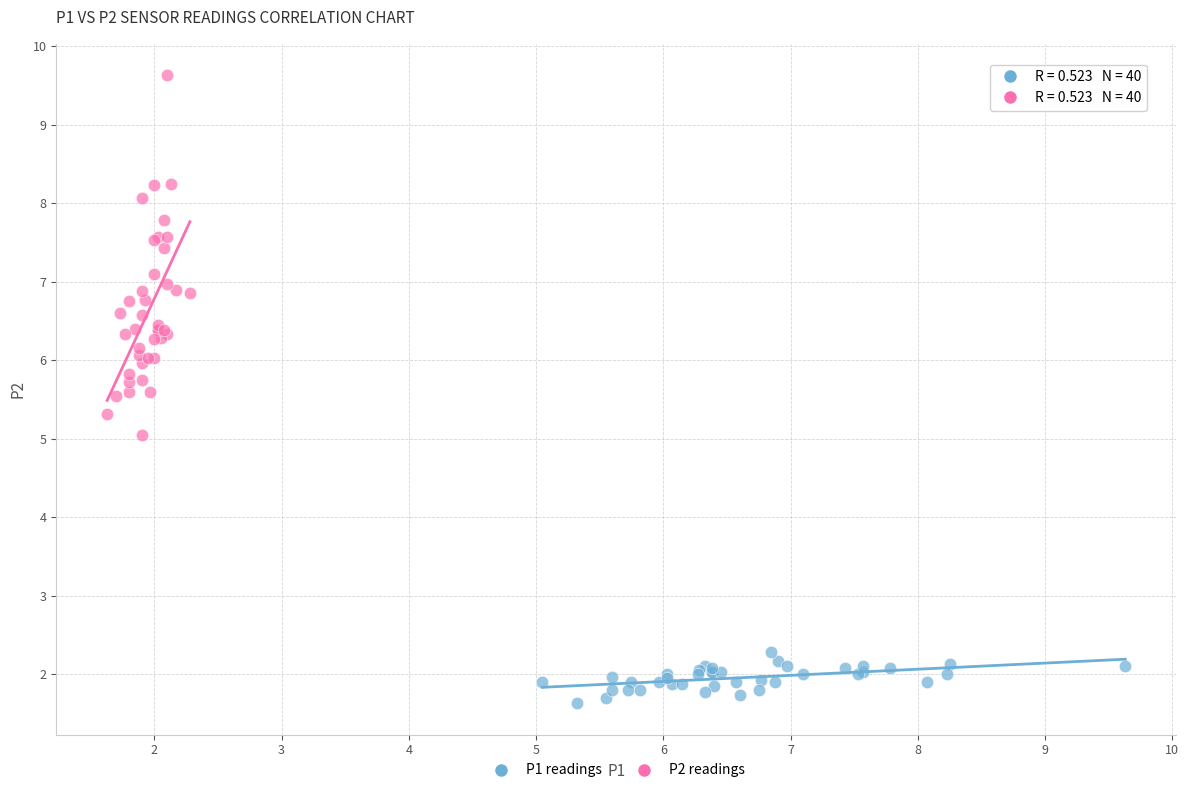

Which series reaches the minimum Y coordinate?

P1 readings